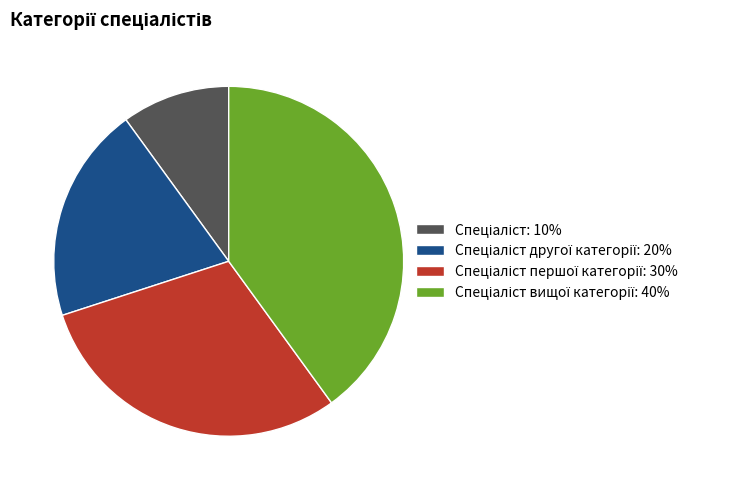

Is there a majority slice in this chart?

No